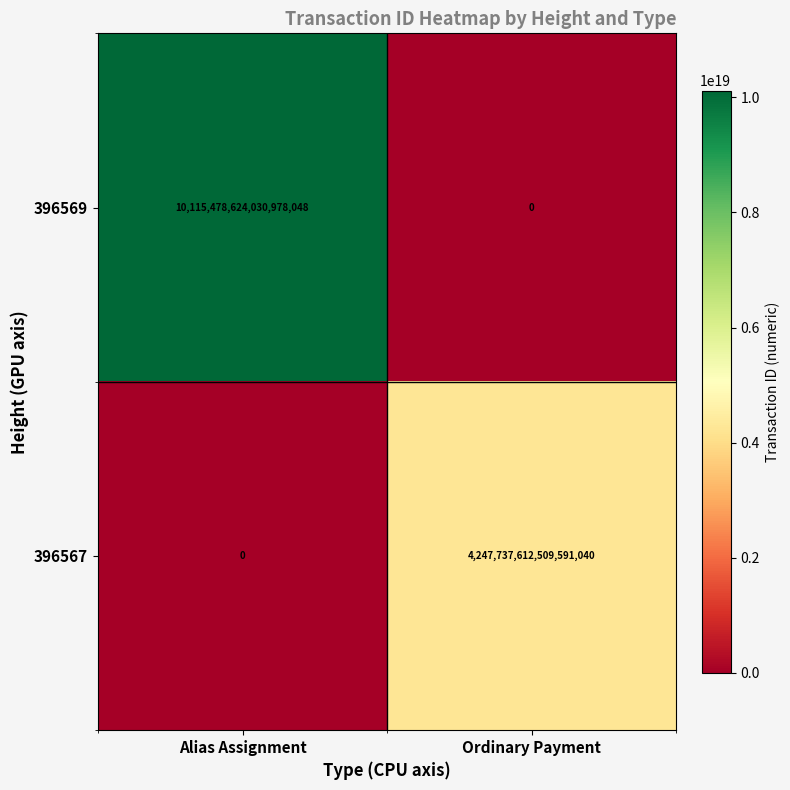

At which category is the sum across all series the highest?

Alias Assignment